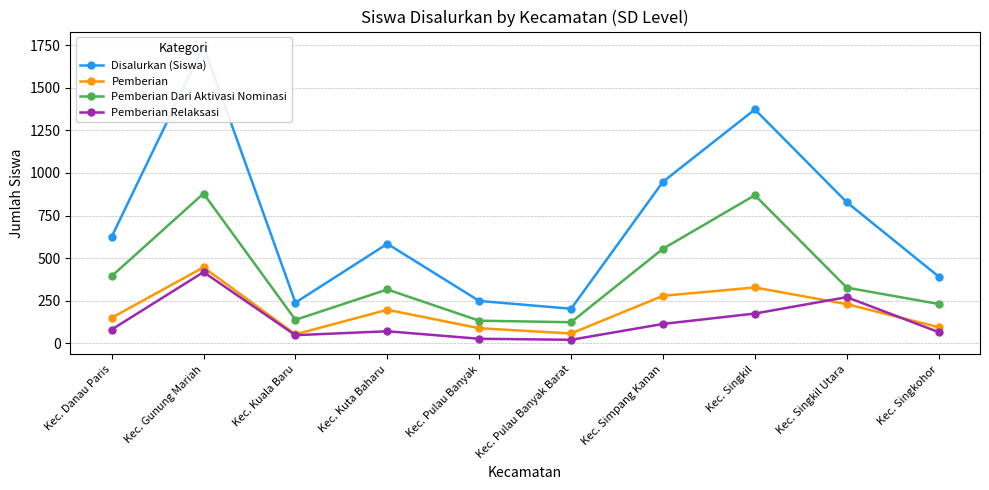

What is the difference between the Pemberian values at Kec. Simpang Kanan and Kec. Kuala Baru?

226